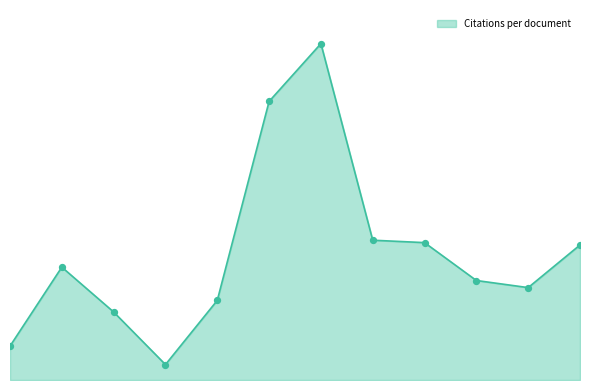

Between 5 and 9, which is larger?

9